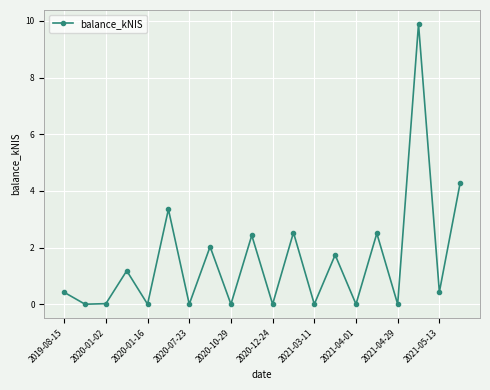

What is the difference between the maximum and minimum values?

9.9